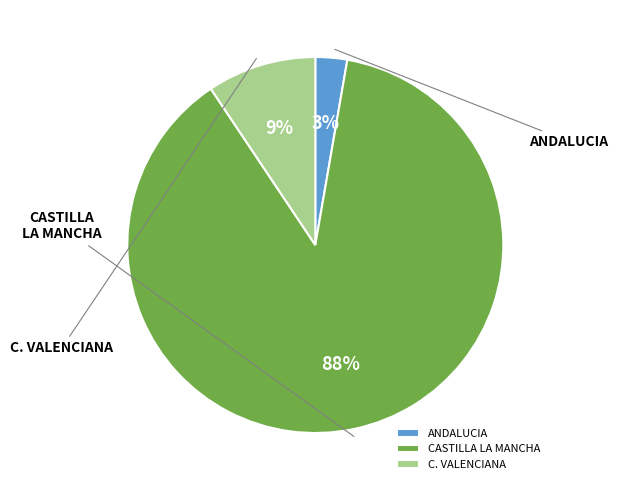

Between ANDALUCIA and CASTILLA LA MANCHA, which is larger?

CASTILLA LA MANCHA